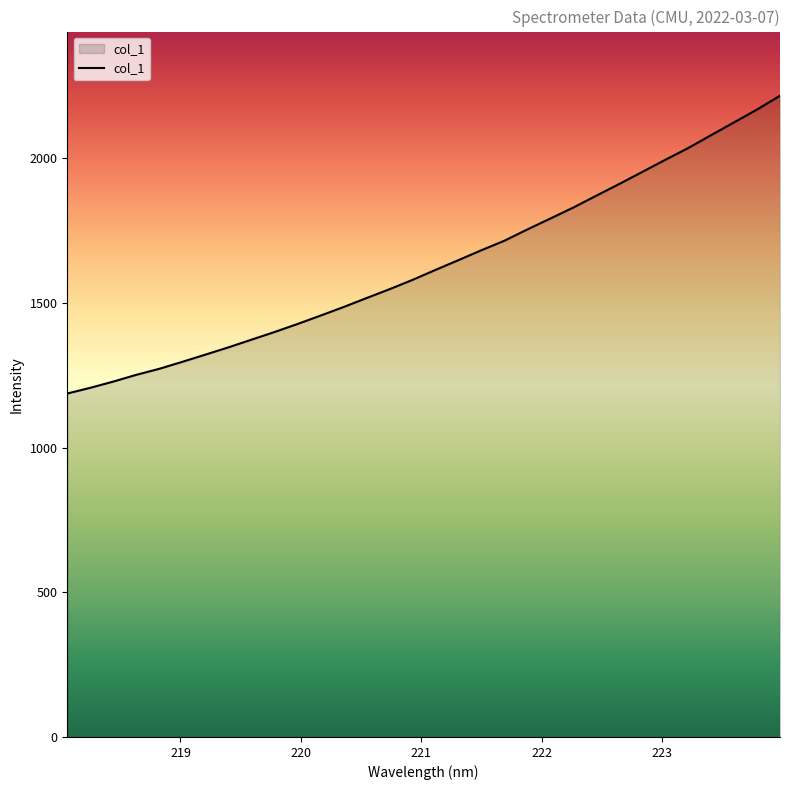

What is the minimum value shown in the chart?

1186.5